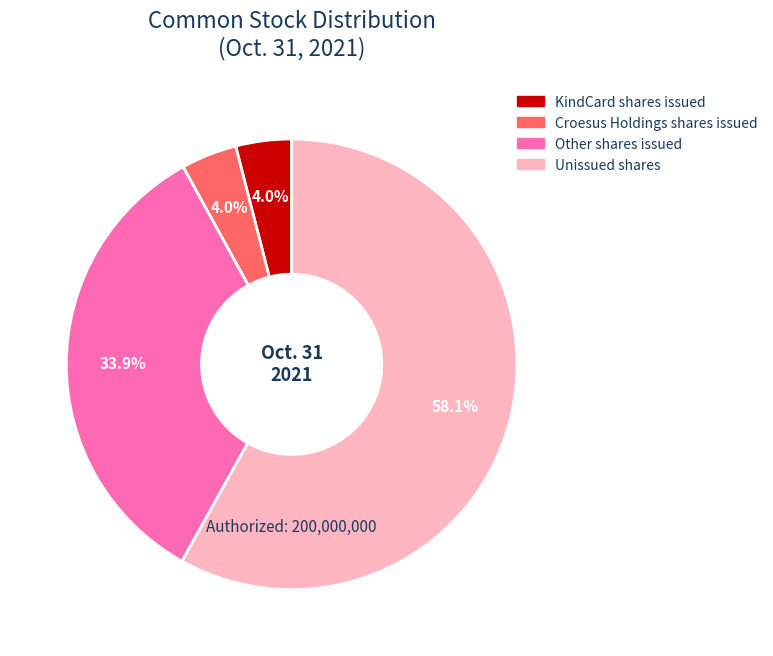

Is there a majority slice in this chart?

Yes